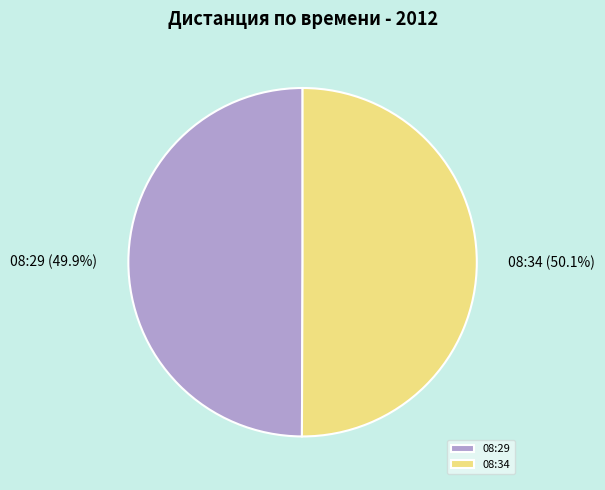

True or false: 08:29 accounts for 61% of the total.

False